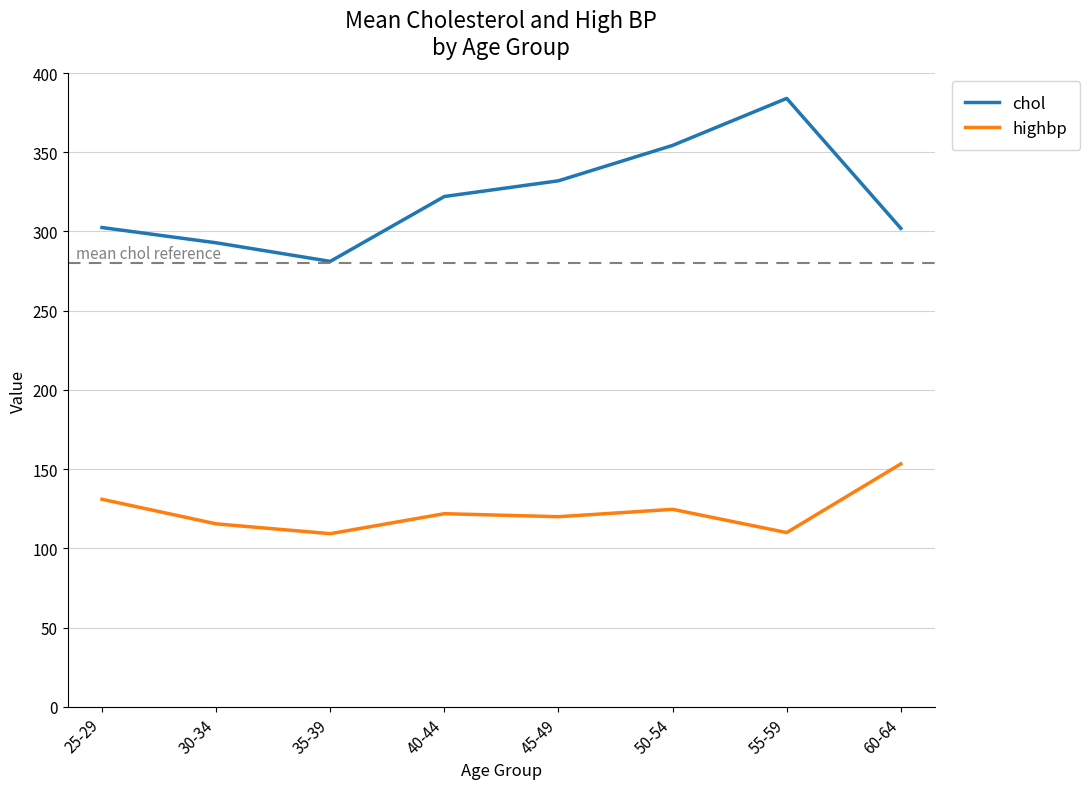

The value of highbp at 25-29 is 39.8. True or false?

False